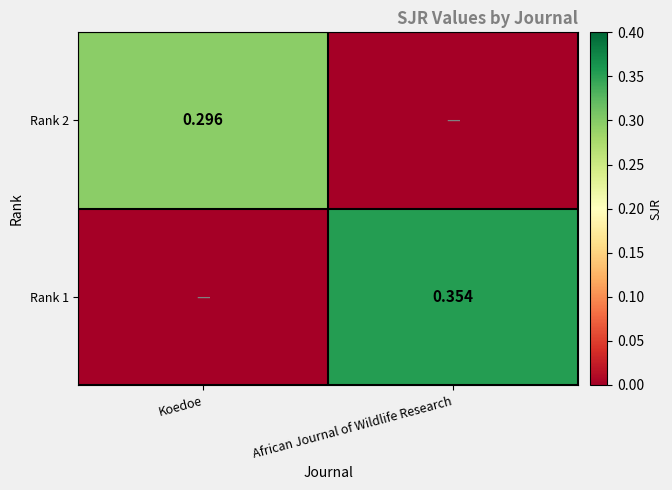

True or false: Rank 2 has a value of 0.0 at African Journal of Wildlife Research.

True